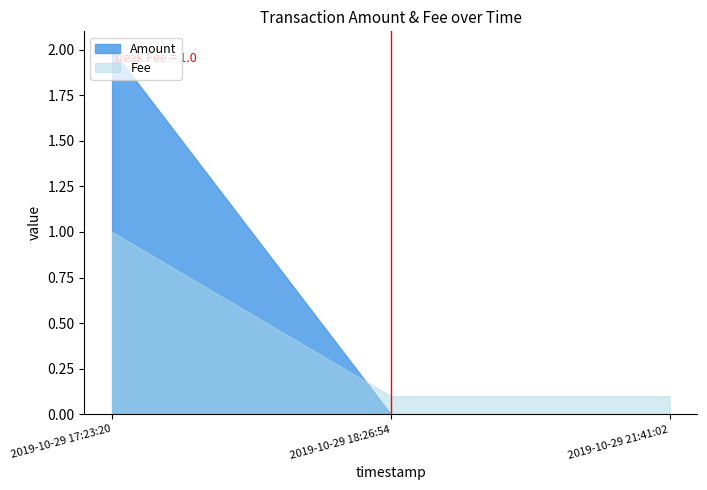

Which category has the lowest value in the Amount series?

2019-10-29 21:41:02